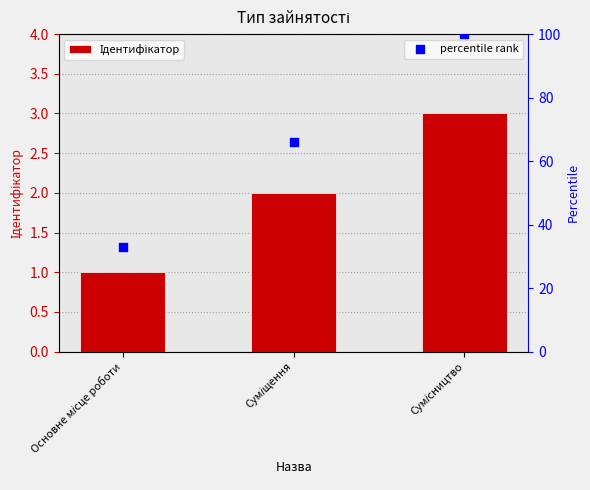

What are all the series names shown in the legend?

Ідентифікатор, percentile rank